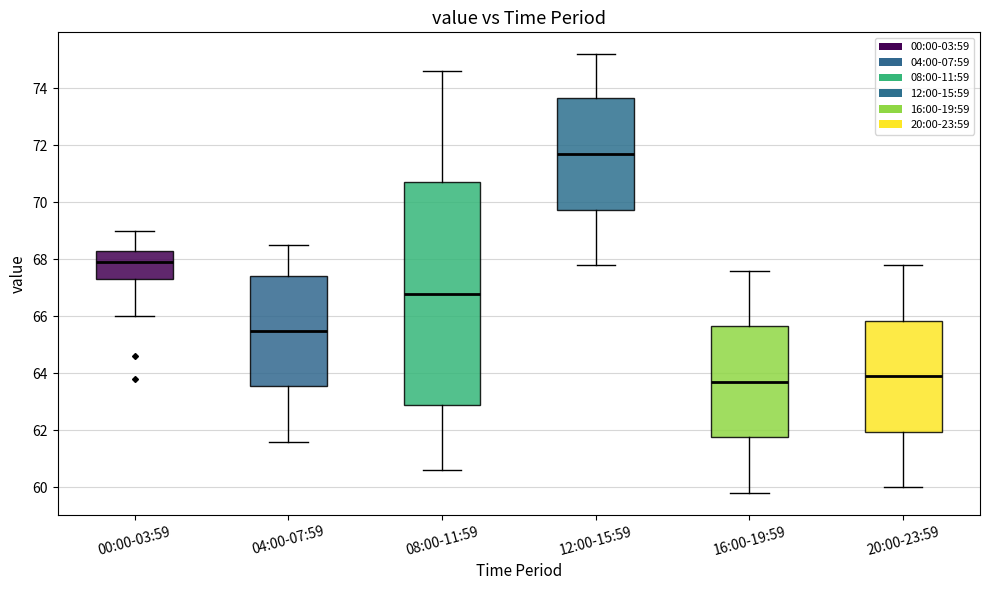

Where does the lower whisker of the box for 12:00-15:59 end on the y-axis? The values are not printed on the chart, so give them approximately, as read against the axis.

67.8